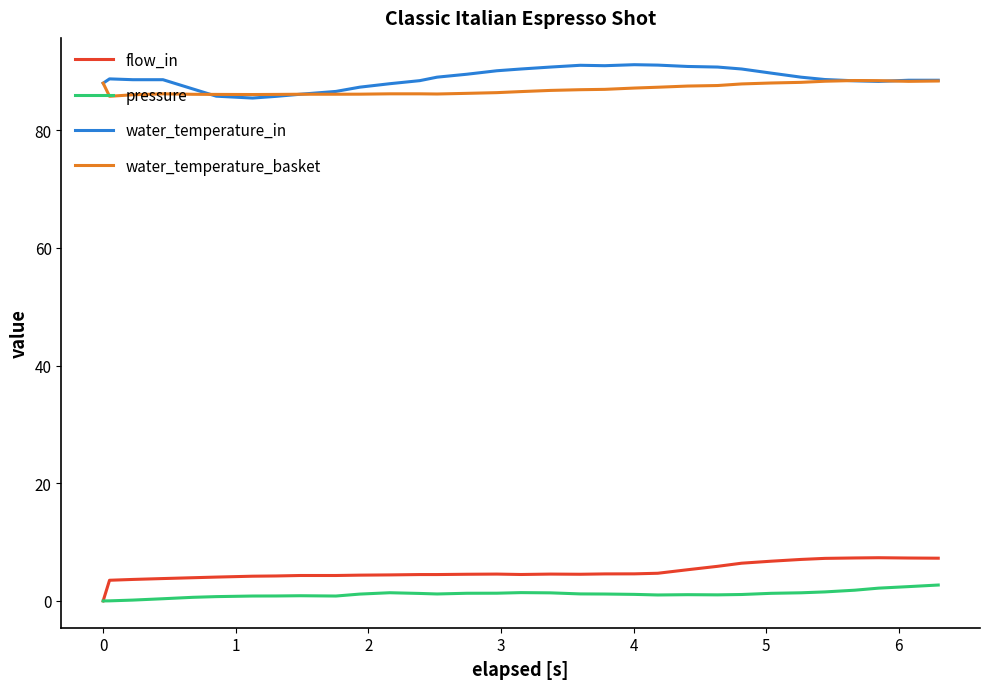

True or false: pressure and water_temperature_in cross at least once.

False